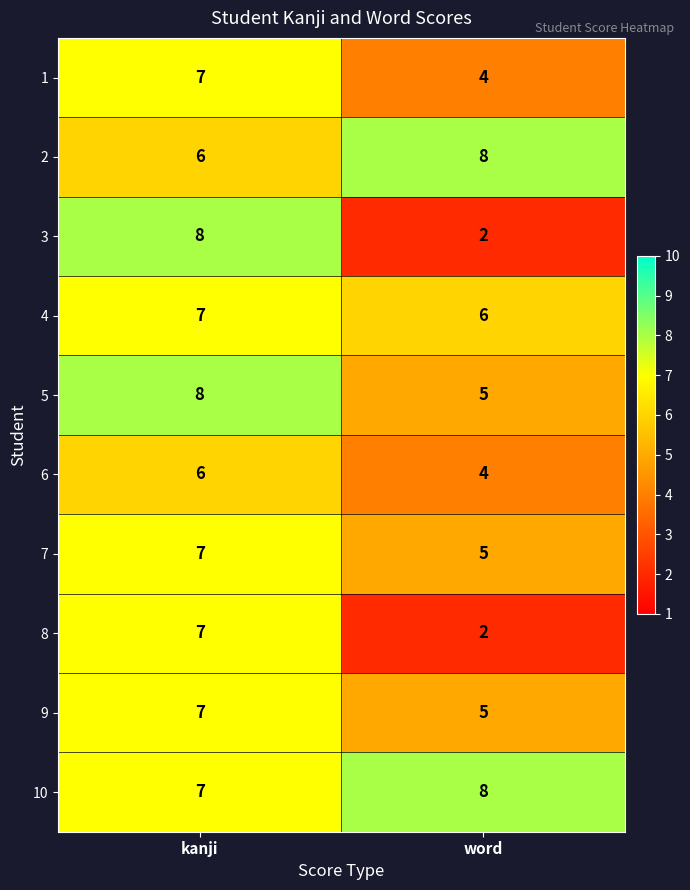

The 7 series shows 9 at kanji. True or false?

False